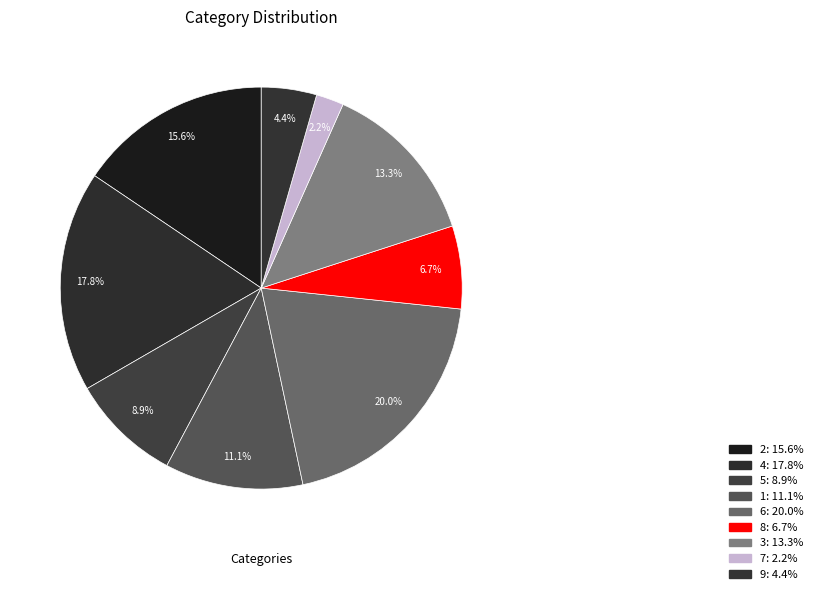

What is the change in value from 3 to 7?

-5